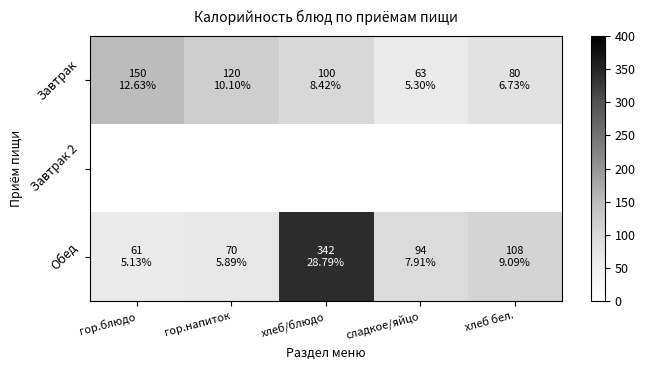

List the series in order of their overall mean, lowest first.

Завтрак, Завтрак 2, Обед